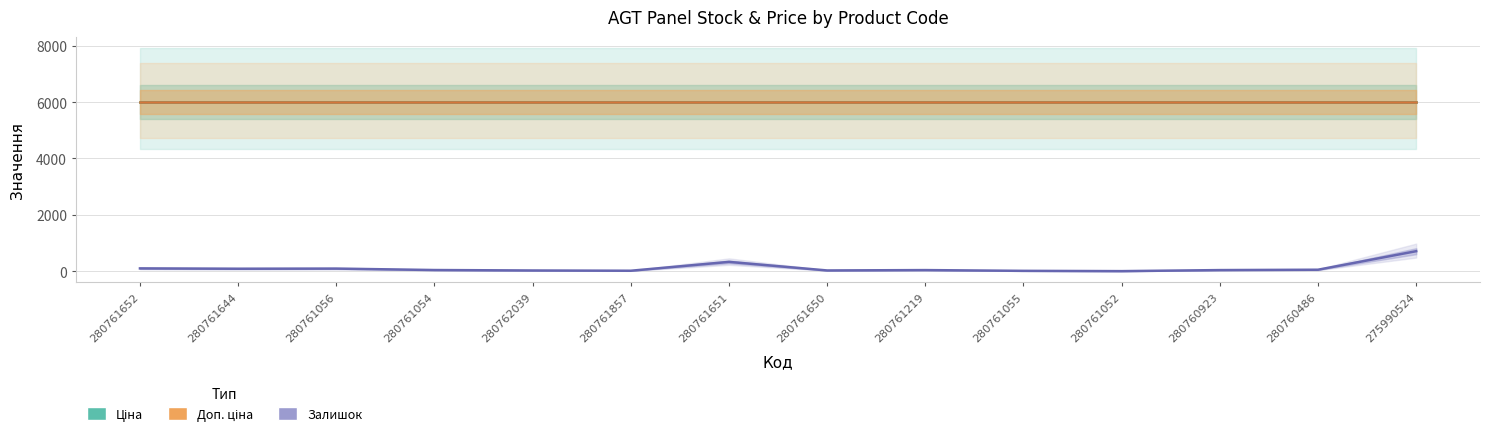

What is the difference between the maximum and minimum values in the Залишок series?

708.0